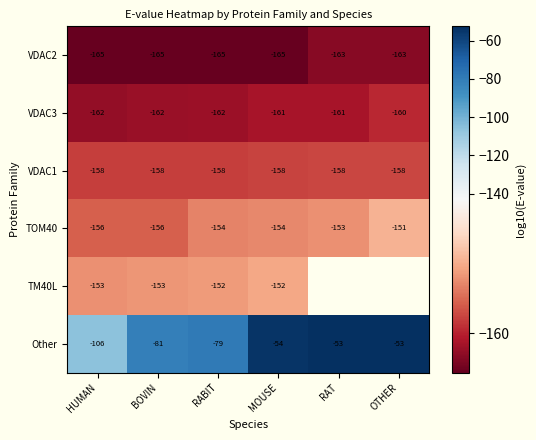

The TM40L series shows -238.4 at MOUSE. True or false?

False